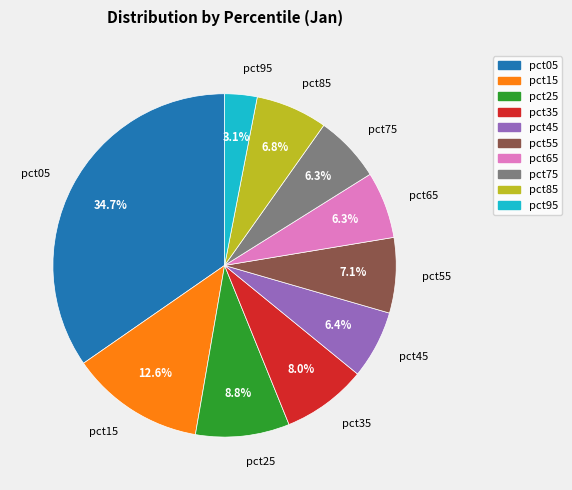

To the nearest percent, what is the combined percentage of pct05 and pct25?

43%